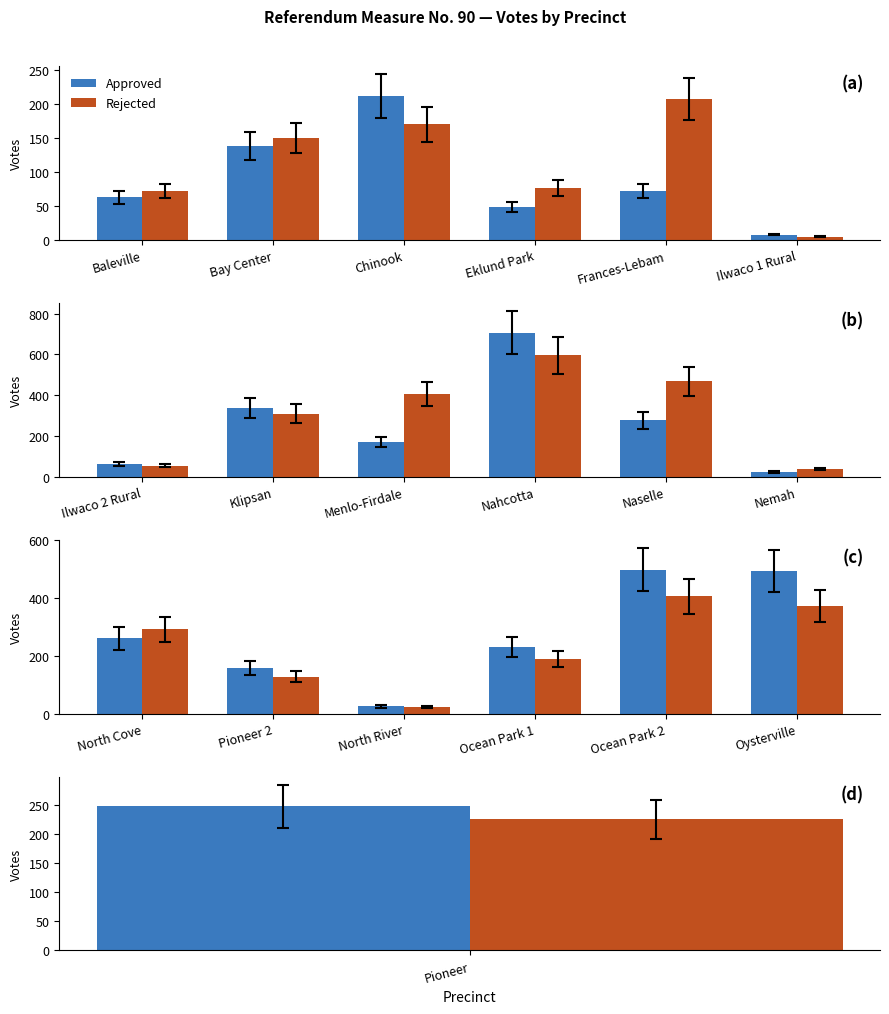

What is the label of the 6th bar from the left?

Oysterville